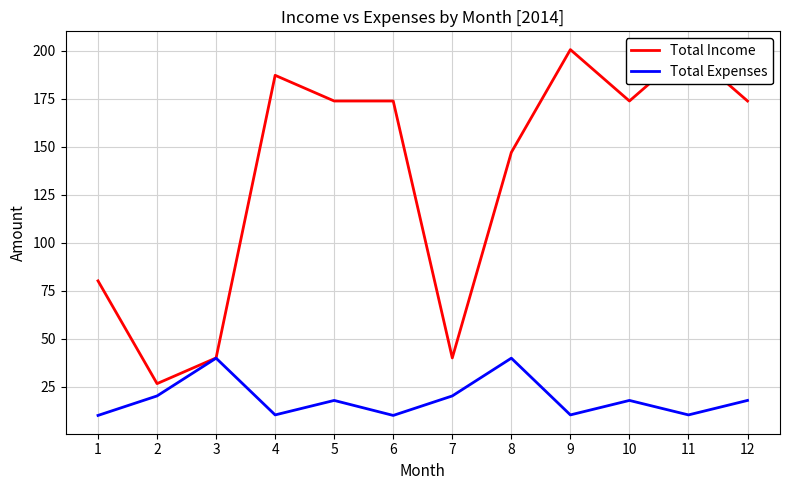

Rank the series by their maximum value, from lowest to highest.

Total Expenses, Total Income